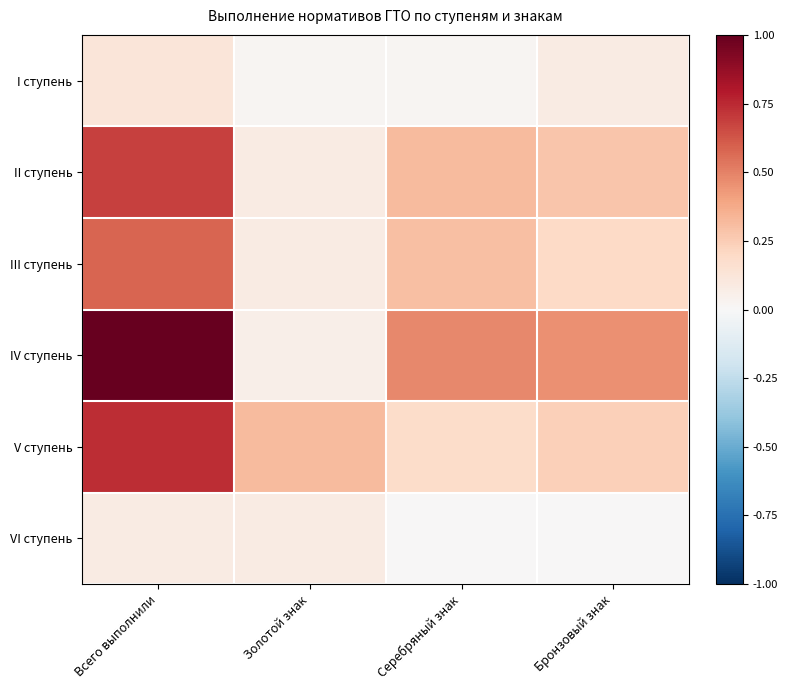

What is the total value across all series at Бронзовый знак?

1.3